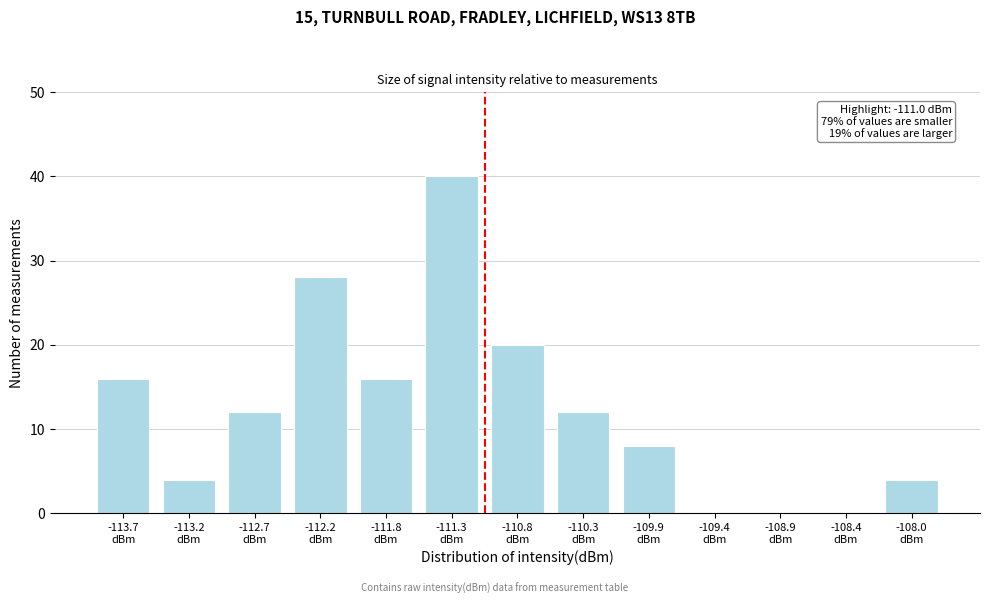

What is the greatest value displayed?

40